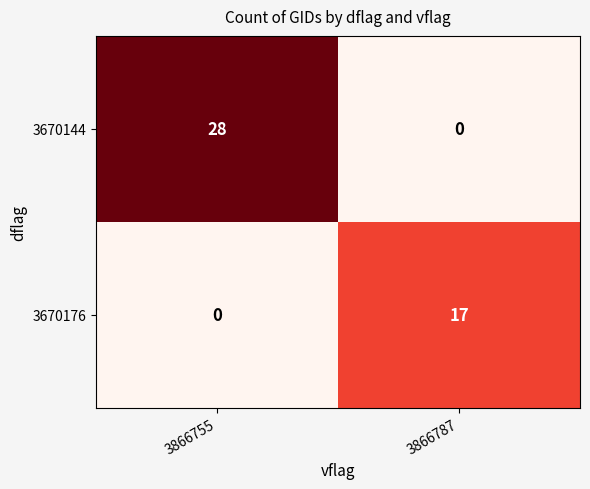

How many values in the 3670176 series are below 17?

1